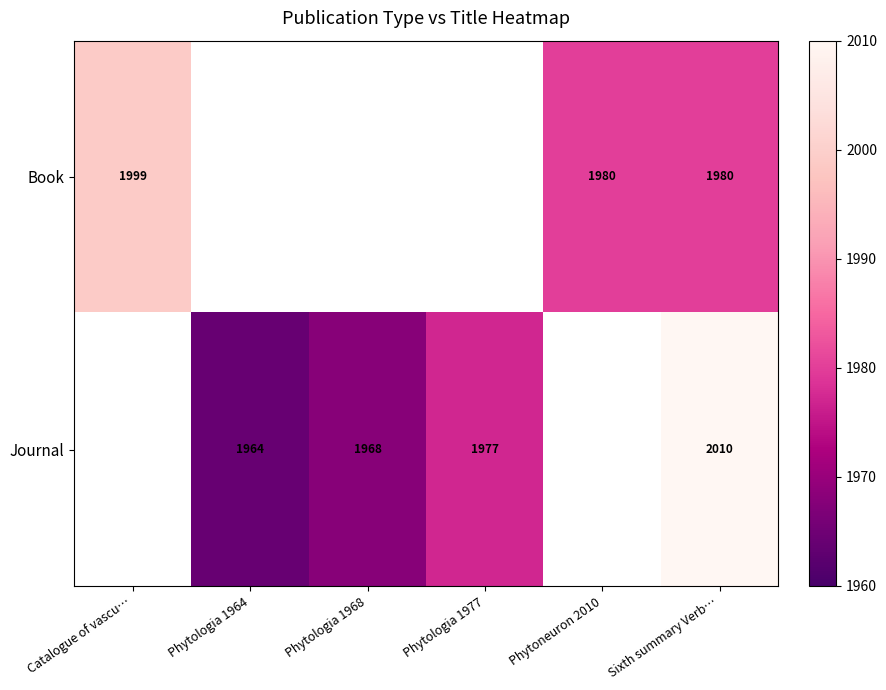

At how many categories does at least one series exceed 1981?

2